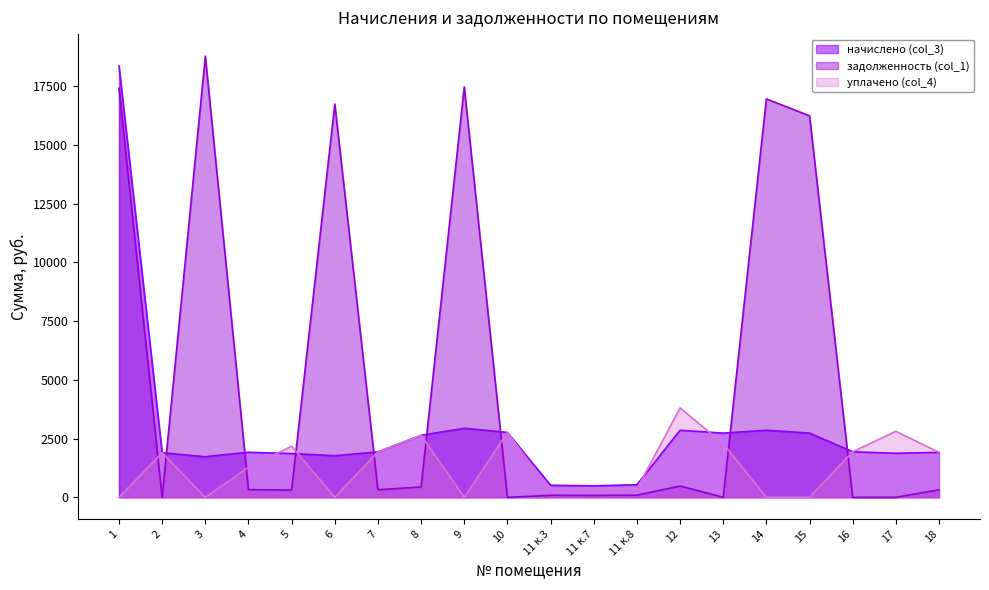

True or false: уплачено (col_4) and начислено (col_3) cross at least once.

True